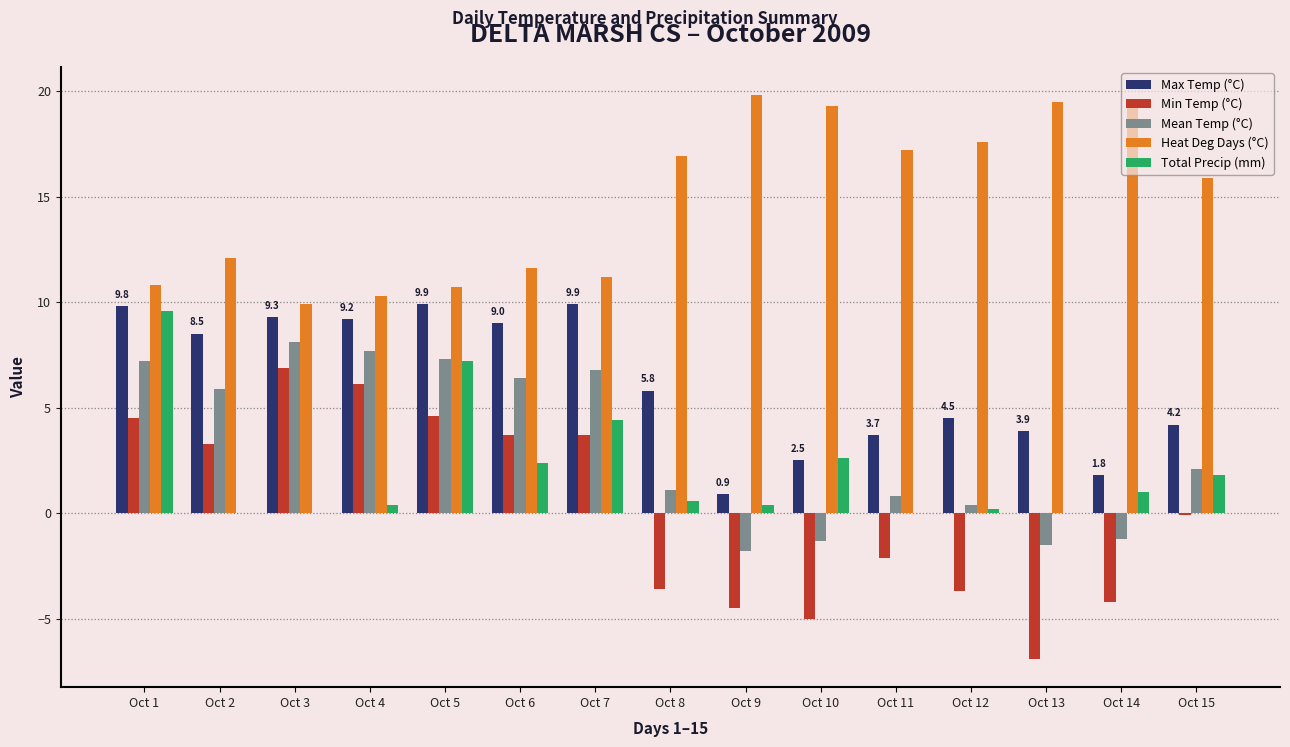

The Heat Deg Days (°C) series shows 8.7 at Oct 10. True or false?

False